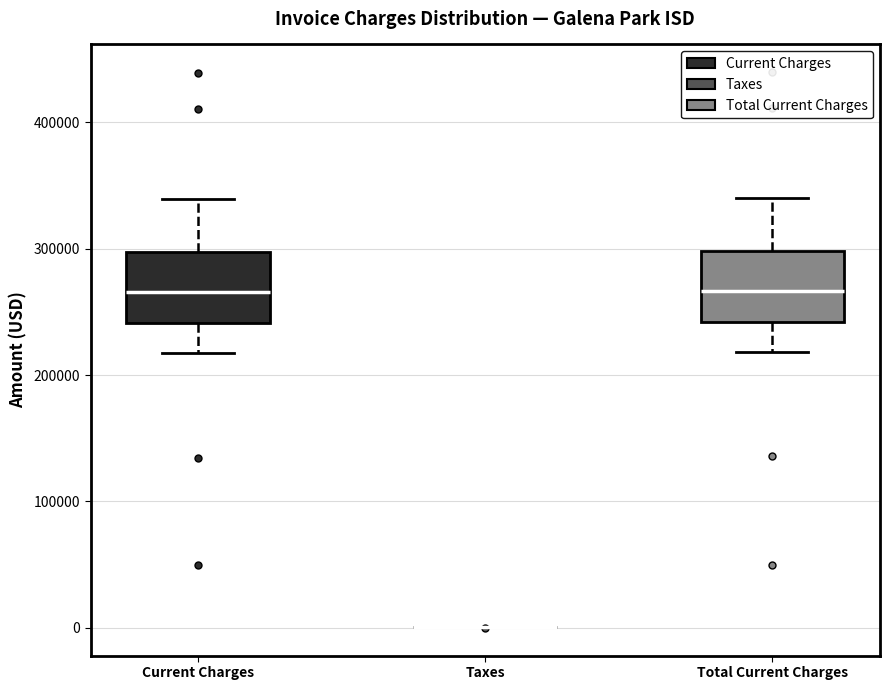

Reading left to right, transcribe this box plot: for each box, give where its median line is, the range the box spans, and where its two whiskers end, as read against the y-axis. The values are not printed on the chart, so give them approximately, as read against the axis.

Current Charges: median 270000, box 240000 to 300000, whiskers 220000 to 340000
Taxes: box collapsed to a line at 0, whiskers 0 to 0
Total Current Charges: median 270000, box 240000 to 300000, whiskers 220000 to 340000